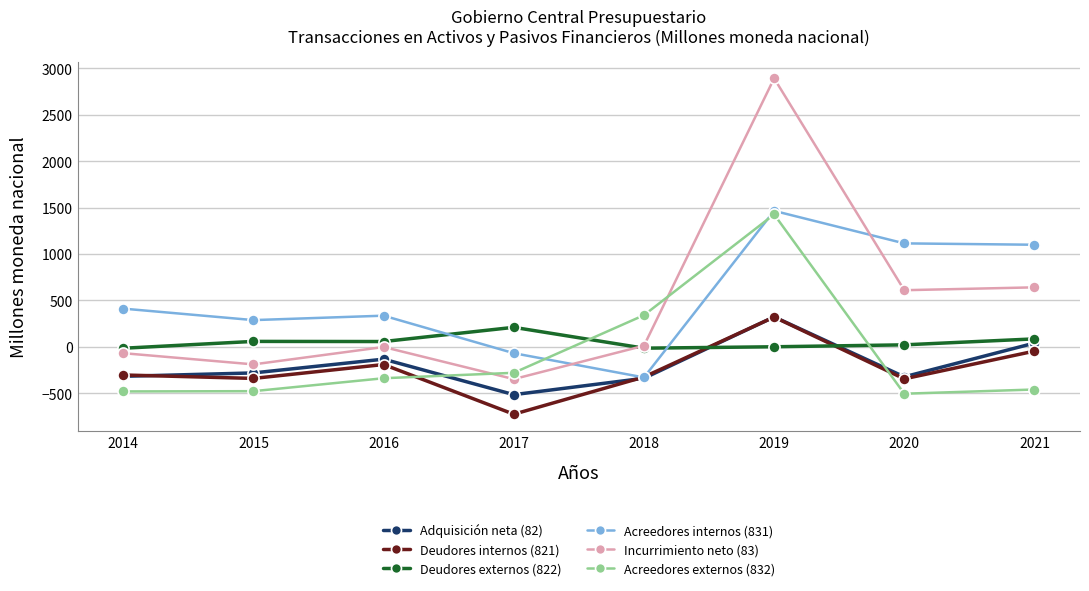

Where is the first local minimum for Incurrimiento neto (83)?

2015